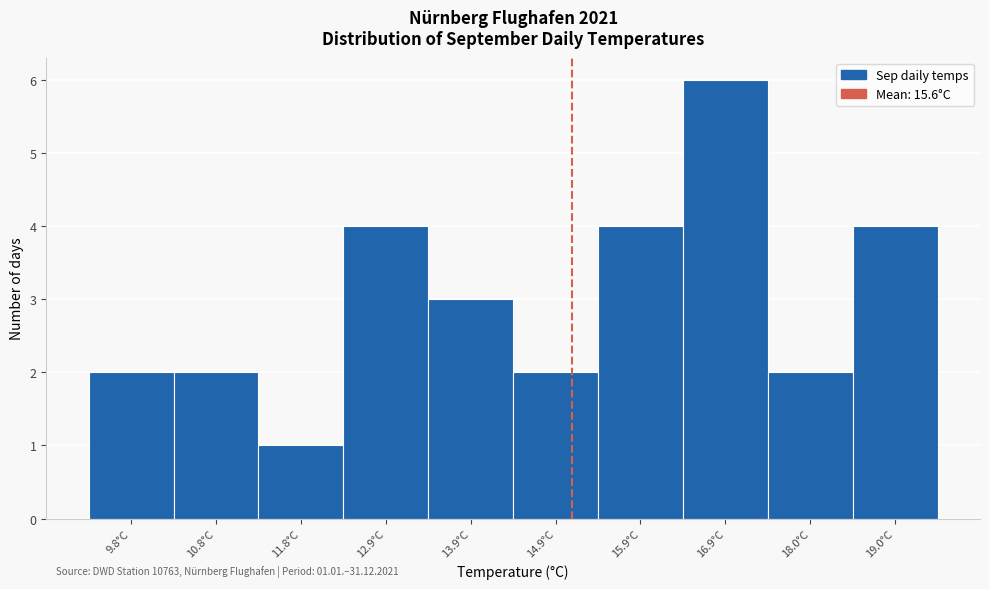

Reading left to right, list all the values displayed in this chart.

2	2	1	4	3	2	4	6	2	4